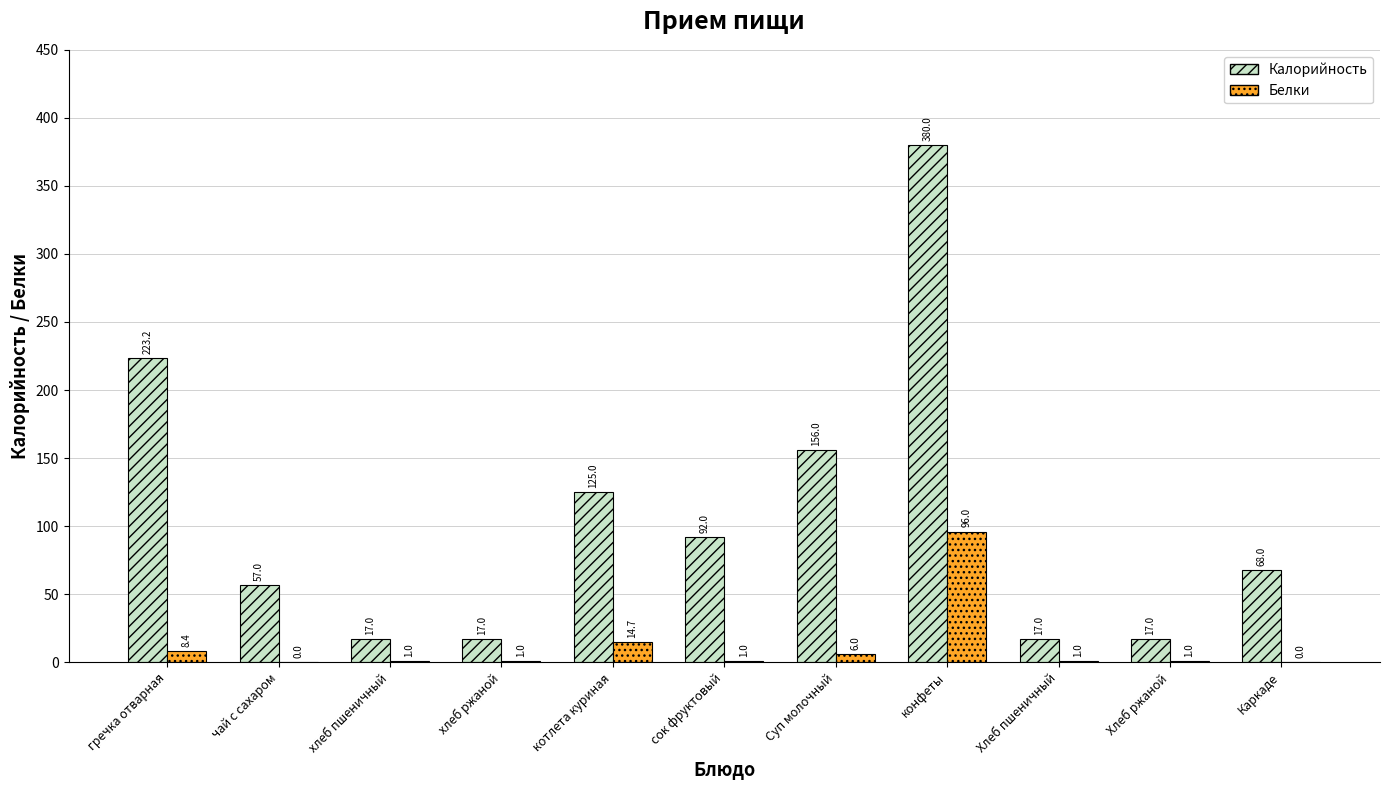

Which category has the highest value in the Белки series?

конфеты